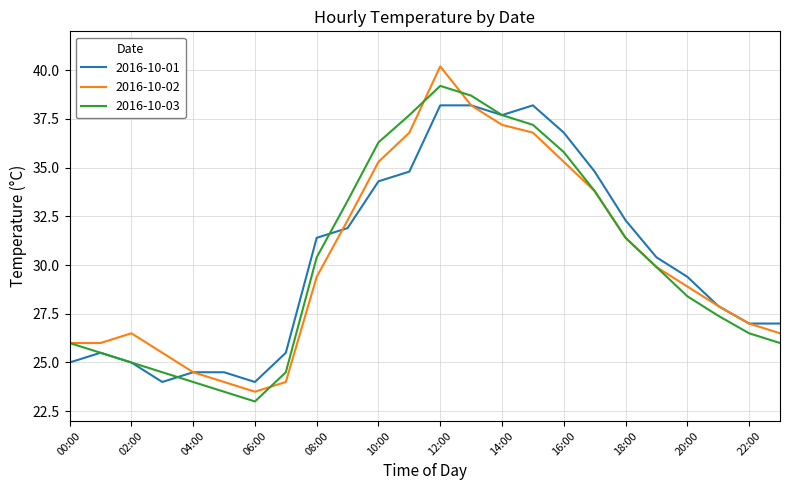

How many values in the 2016-10-01 series exceed 30?

12